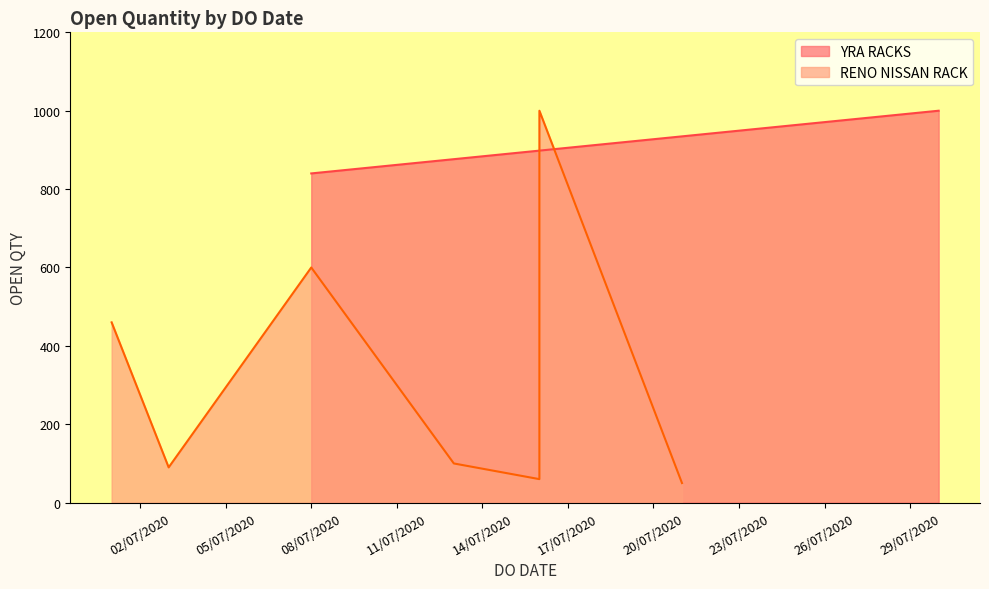

Rank the categories by value from lowest to highest.

21/07/2020, 16/07/2020, 03/07/2020, 13/07/2020, 01/07/2020, 08/07/2020, 08/07/2020, 30/07/2020, 16/07/2020